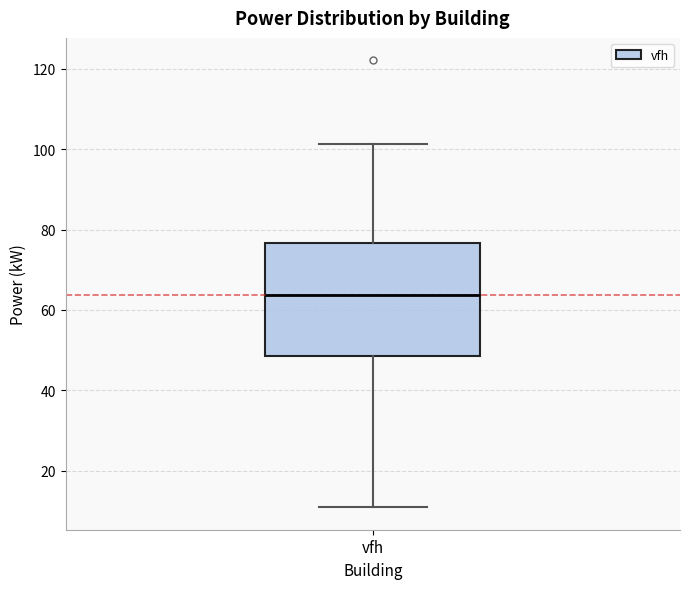

Where does the median line of the box for vfh sit on the y-axis? The values are not printed on the chart, so give them approximately, as read against the axis.

64